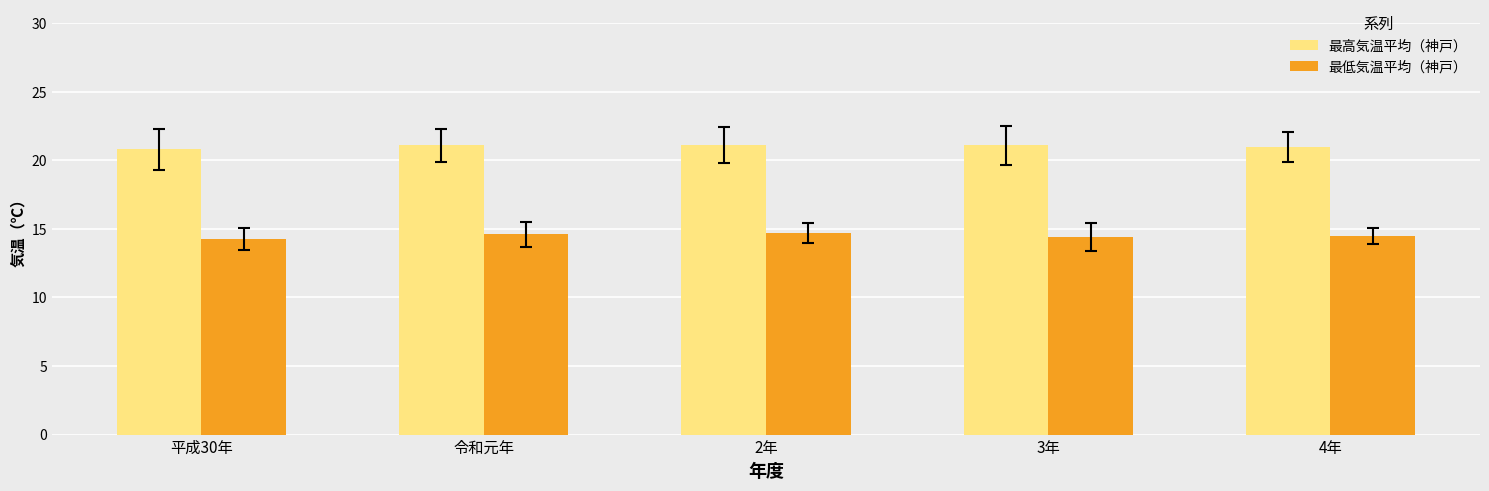

List the series in order of their overall mean, highest first.

最高気温平均（神戸）, 最低気温平均（神戸）